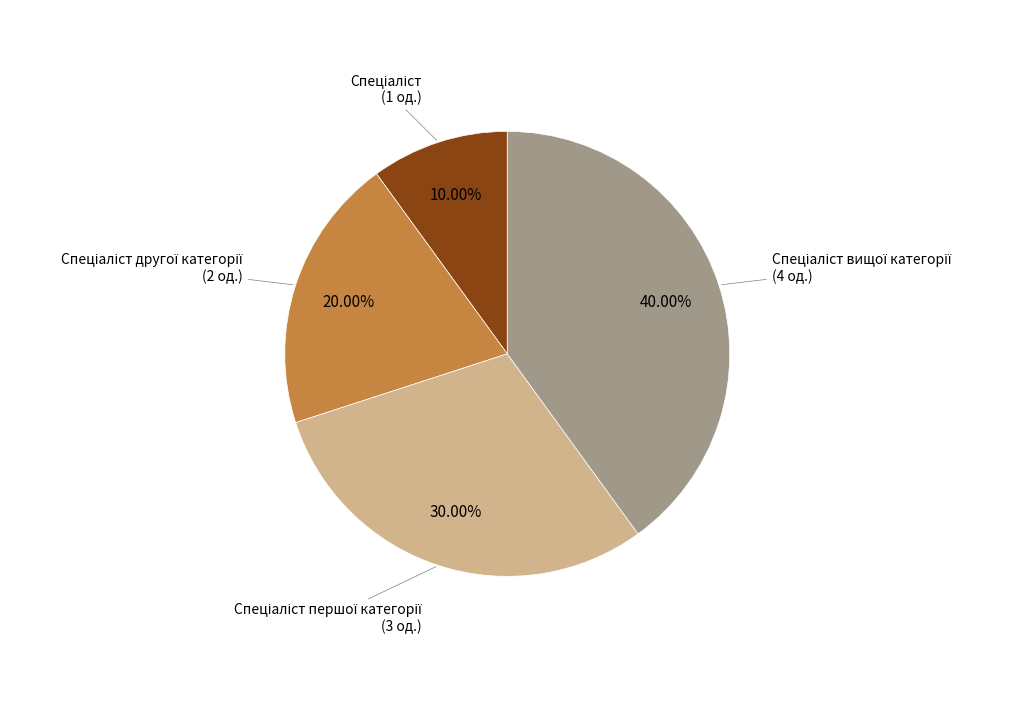

How many segments does this pie chart have?

4